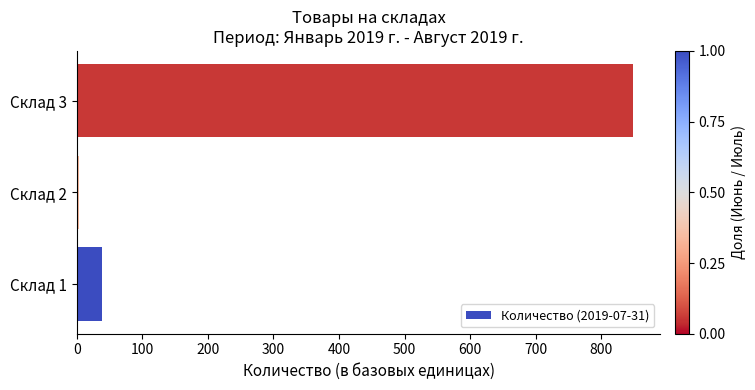

At which category does the chart reach its minimum across all series?

Склад 2